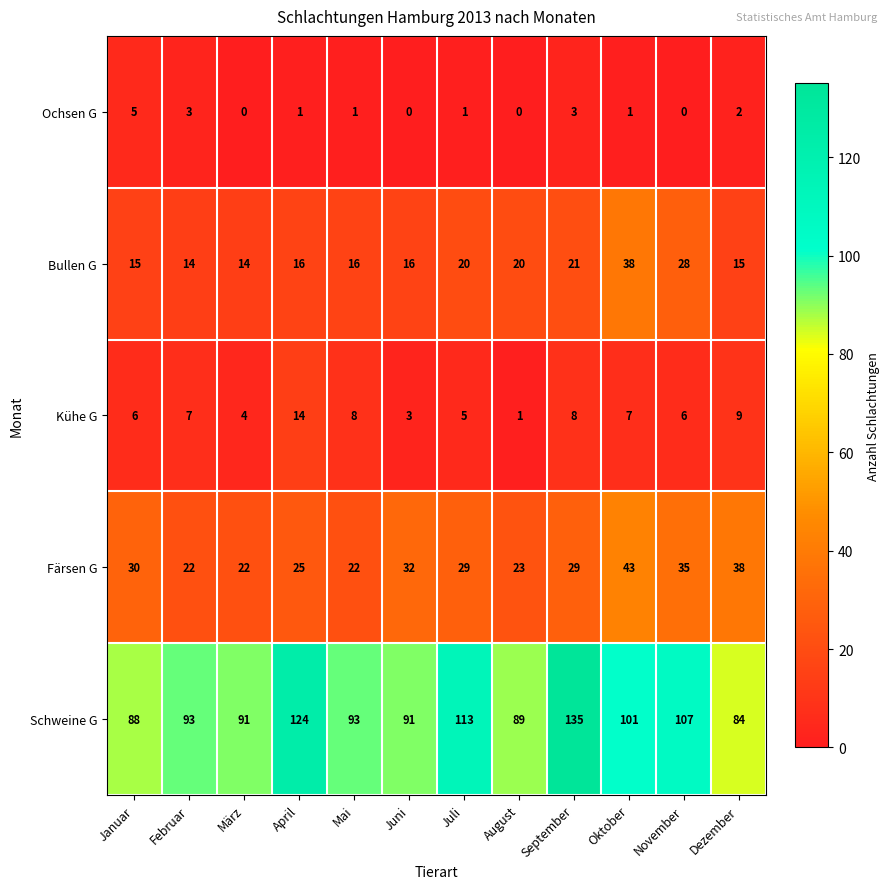

What is the difference between the highest and lowest values at Juni?

91